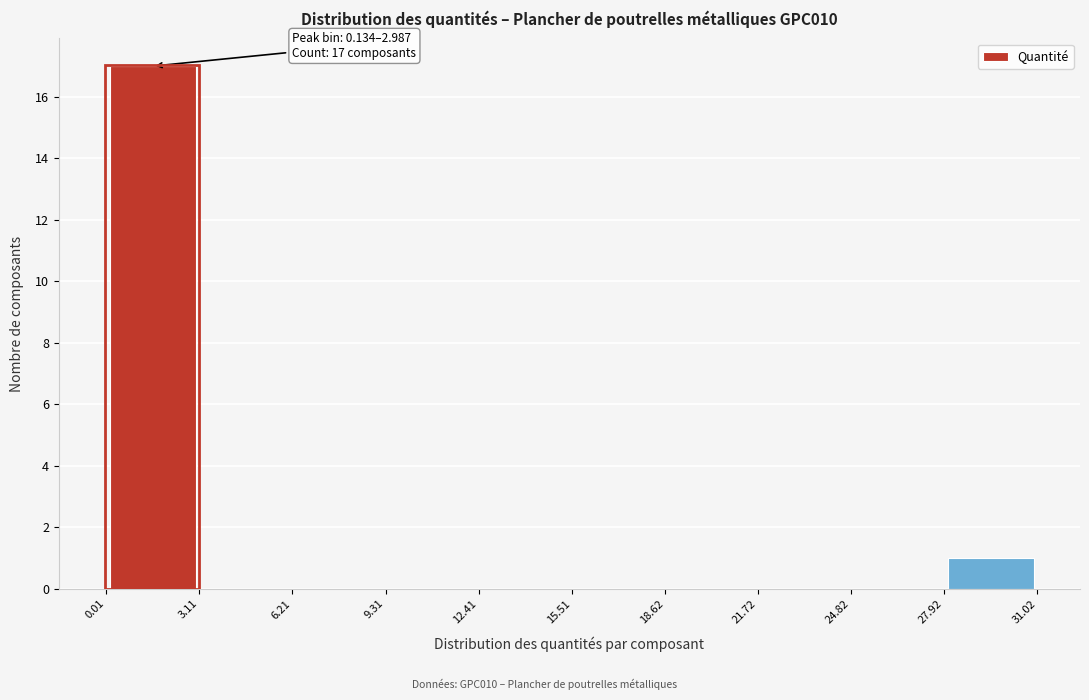

Which range on the x-axis has the tallest bar?

0.01 to 3.11